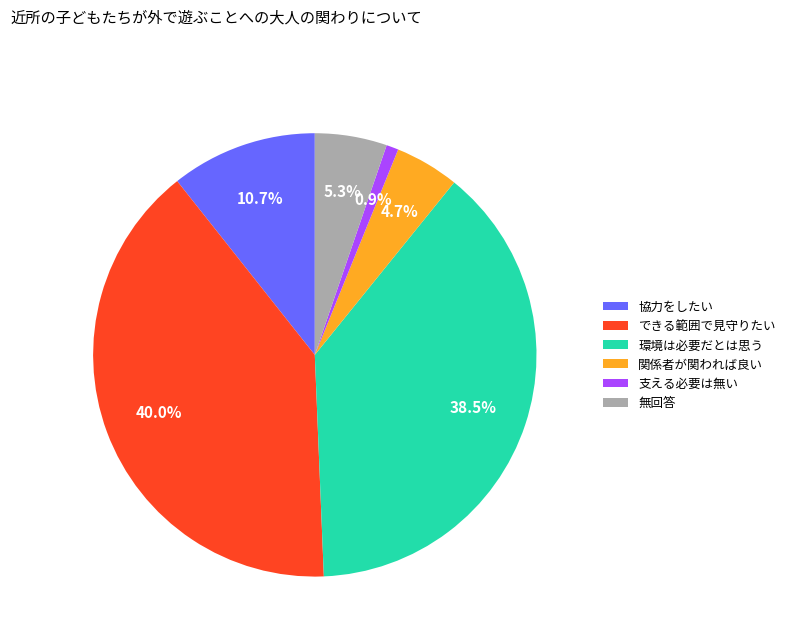

Which has a higher value, 協力をしたい or 支える必要は無い?

協力をしたい